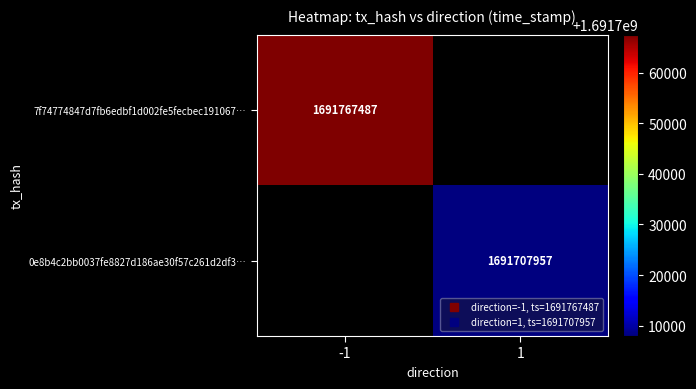

What is the smallest value displayed?

1691707957.0